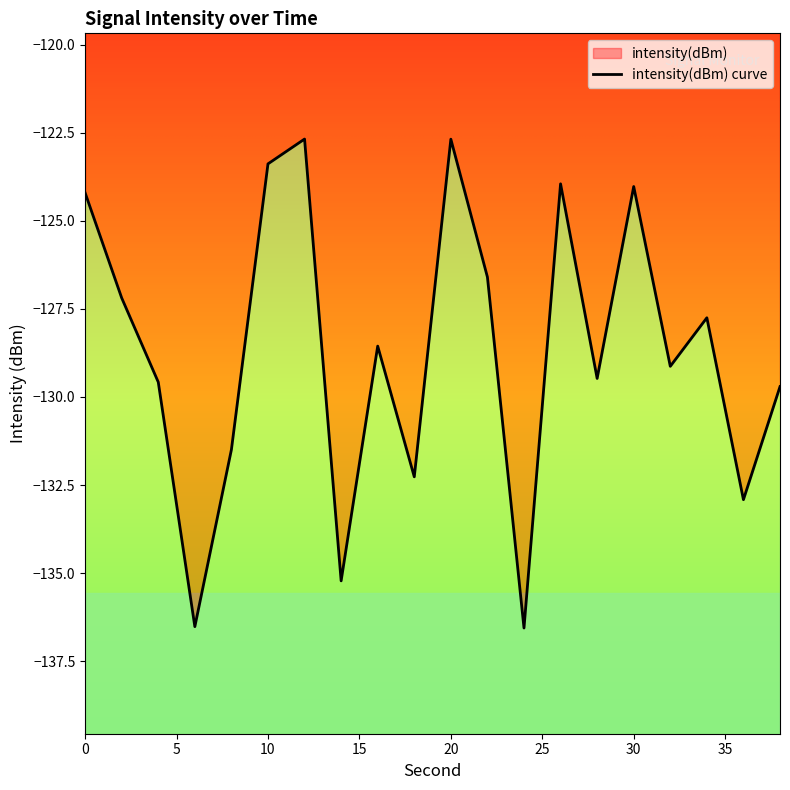

What is the smallest value displayed?

-136.6